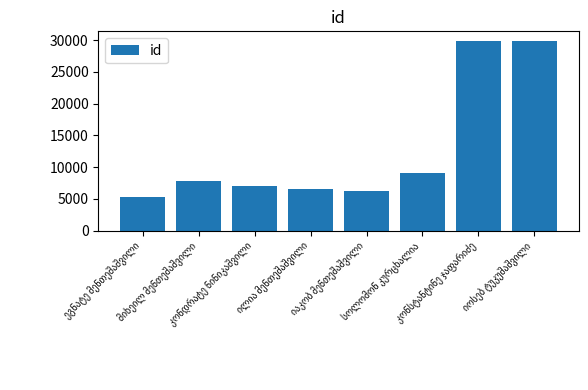

What is the value of the 2nd bar from the left?

7839